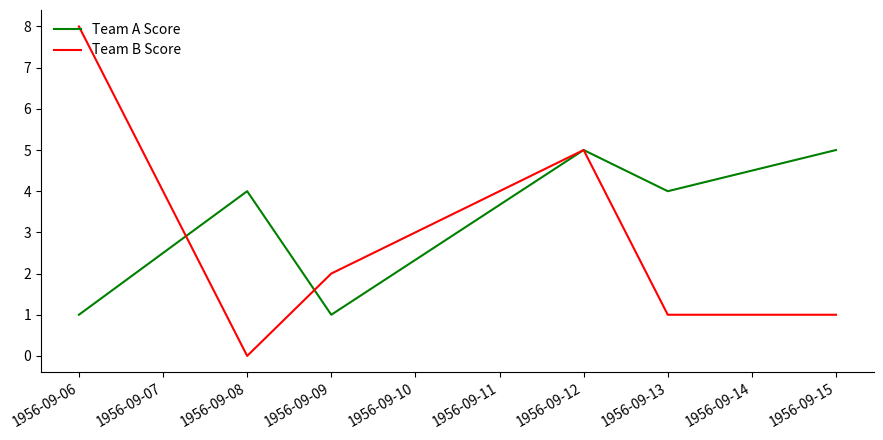

List the series in order of their peak value, lowest first.

Team A Score, Team B Score